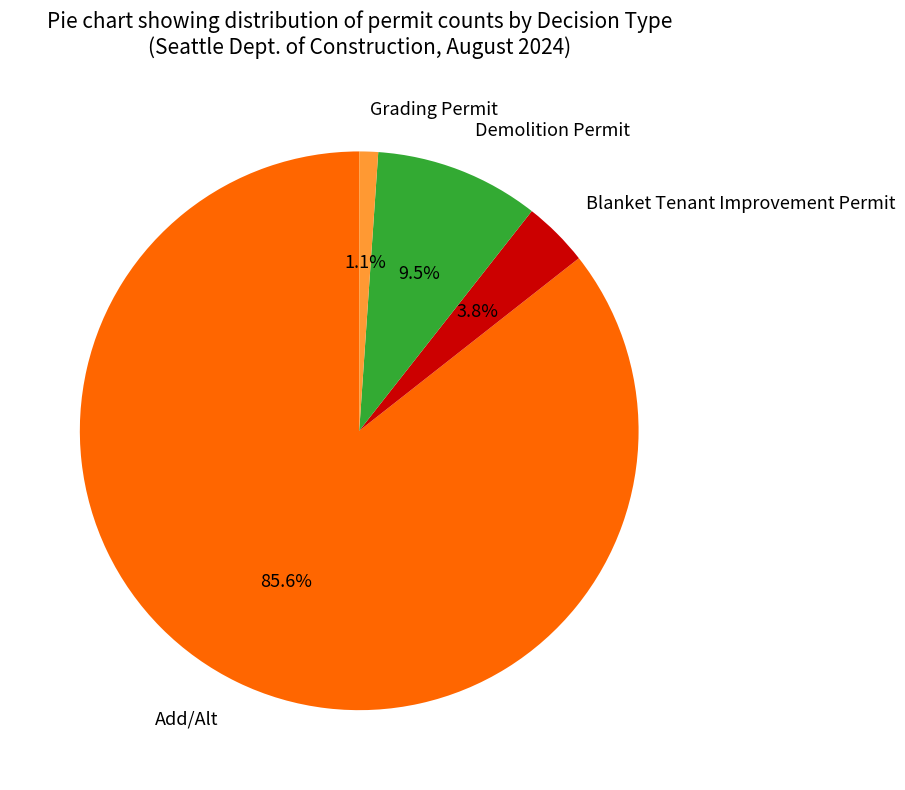

True or false: Blanket Tenant Improvement Permit accounts for 4% of the total.

True